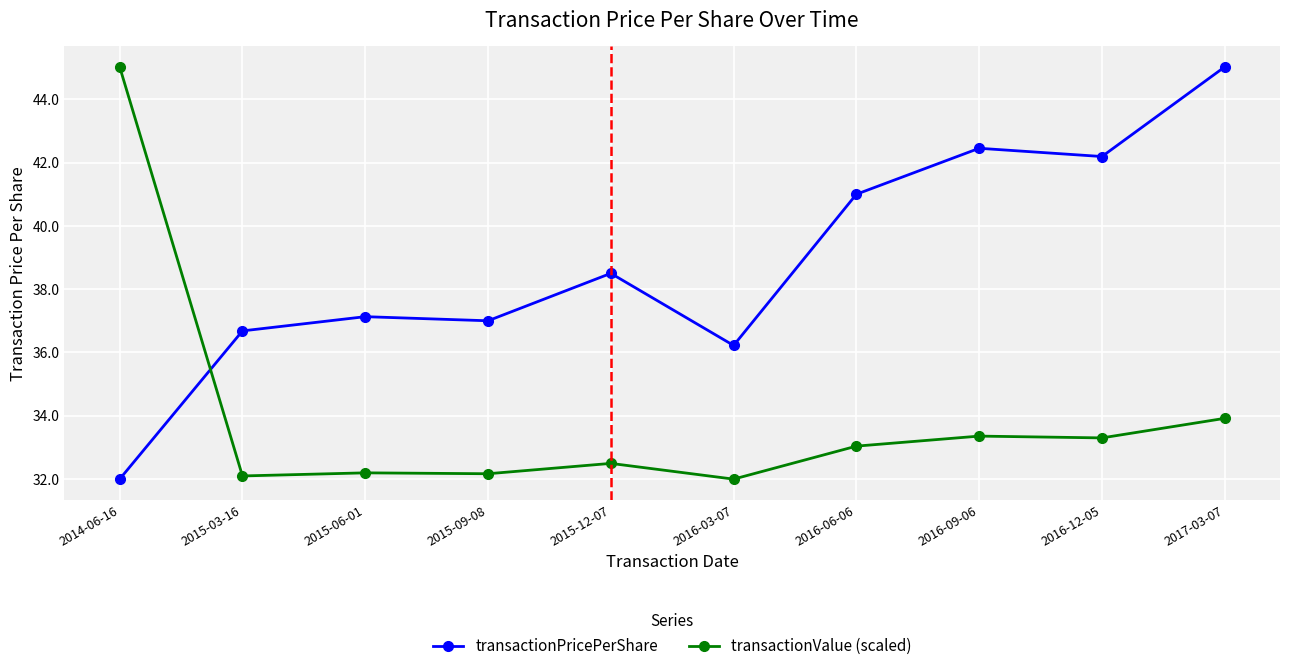

What is the lowest value of the transactionValue (scaled) series?

32.0